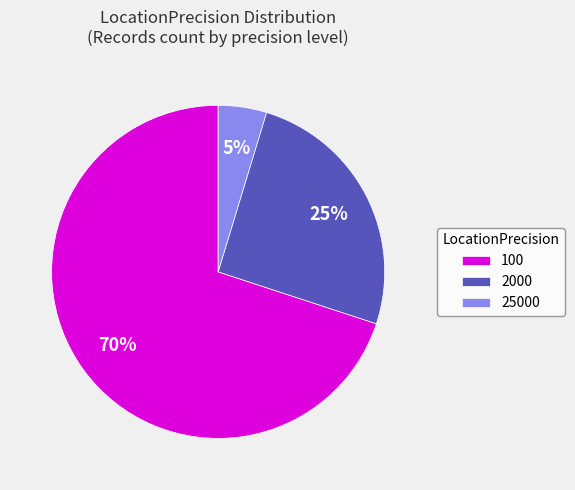

True or false: 25000 accounts for 13% of the total.

False